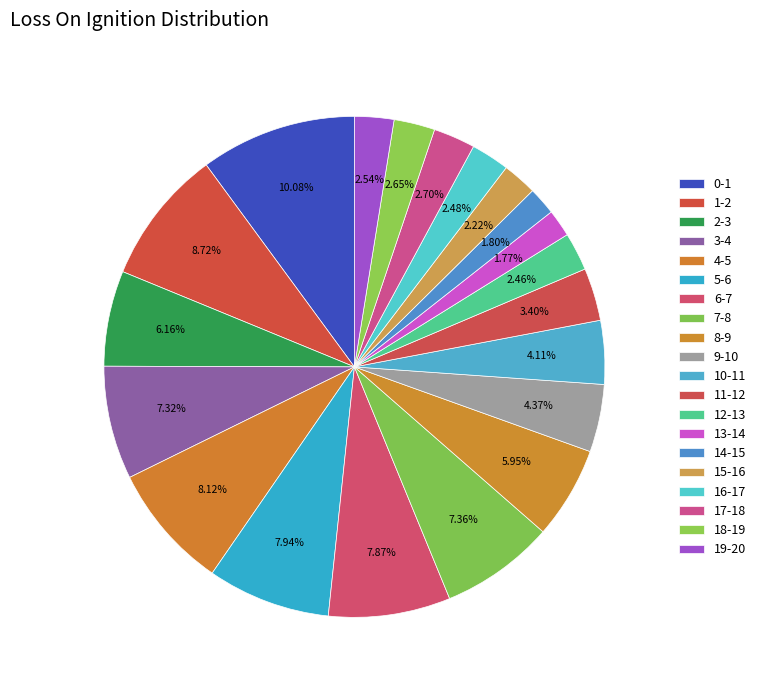

What is the smallest slice in the pie chart?

13-14